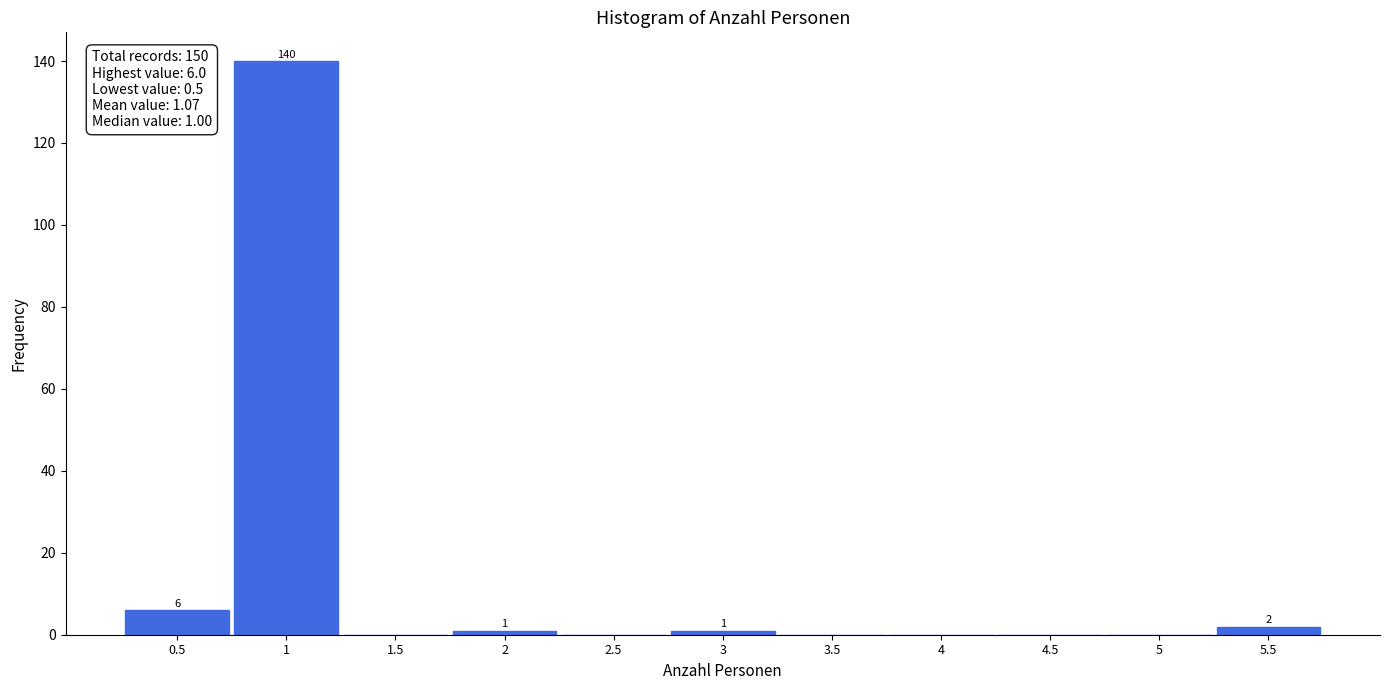

Reading left to right, what are all the values shown in this chart?

0.5=6	1=140	1.5=0	2=1	2.5=0	3=1	3.5=0	4=0	4.5=0	5=0	5.5=2